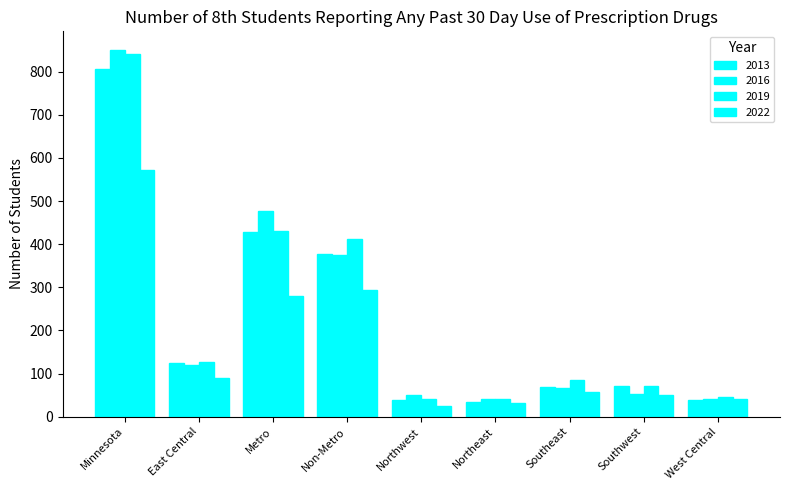

How many distinct data groups are displayed?

4